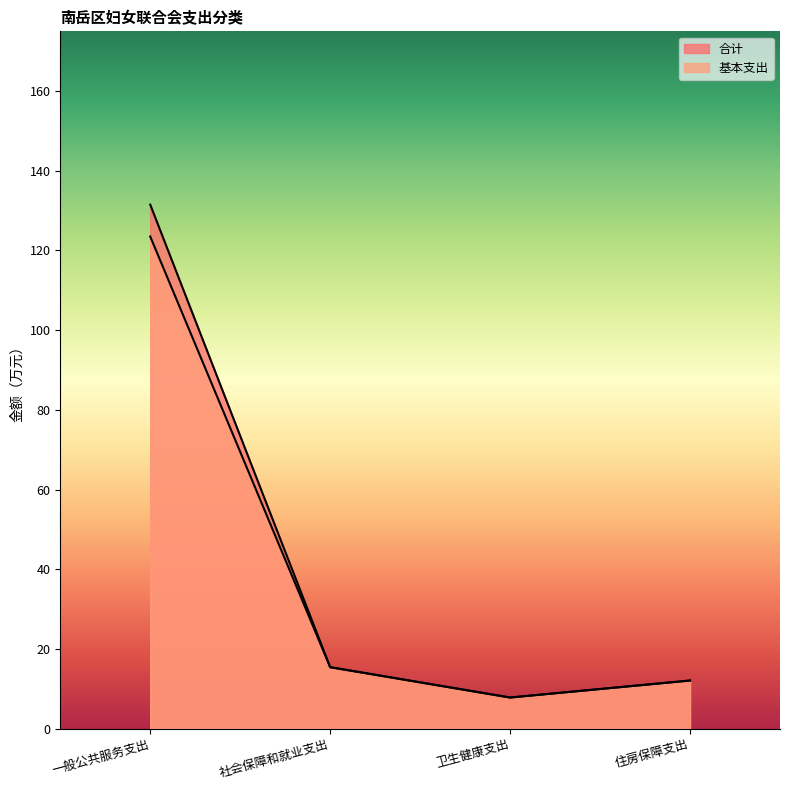

What are all the series names shown in the legend?

合计, 基本支出